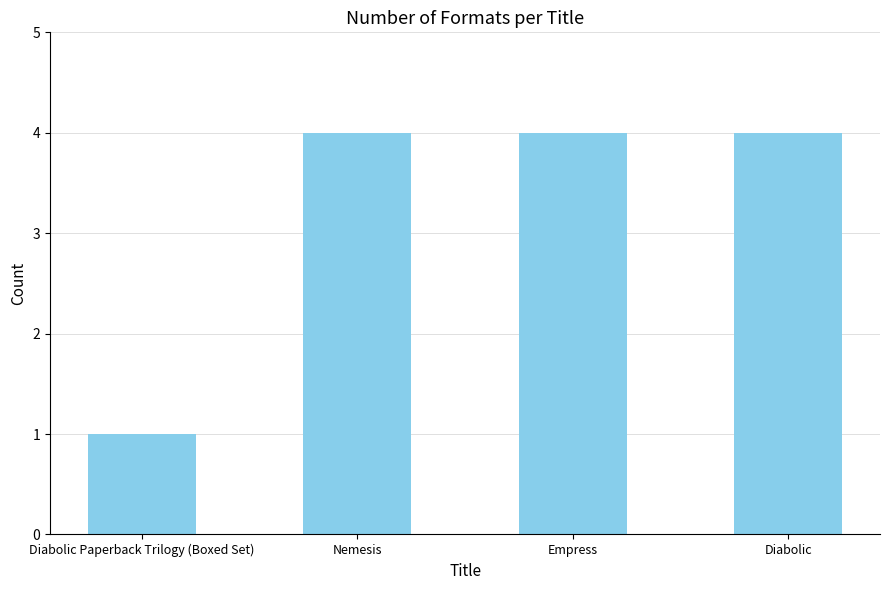

What is the greatest value displayed?

4